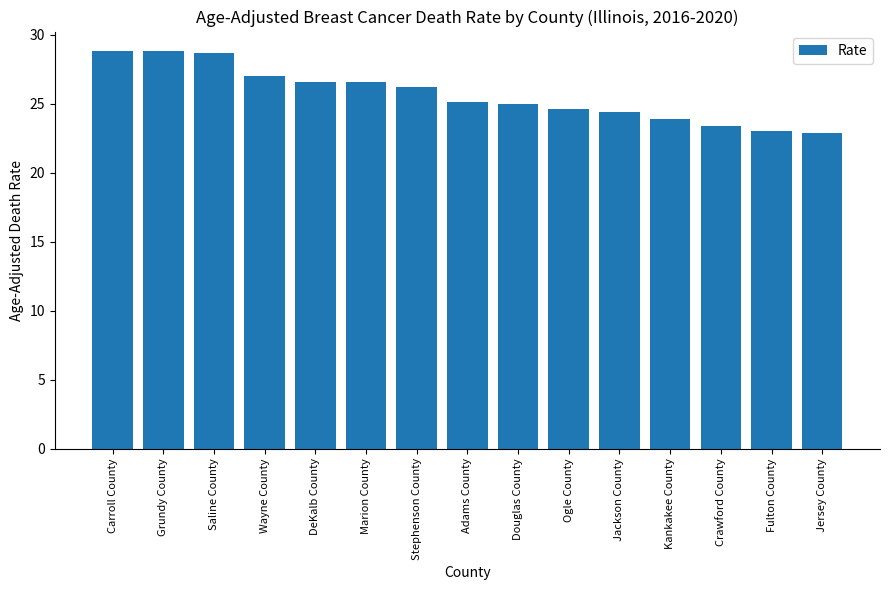

What is the change in value from Kankakee County to Fulton County?

-0.9